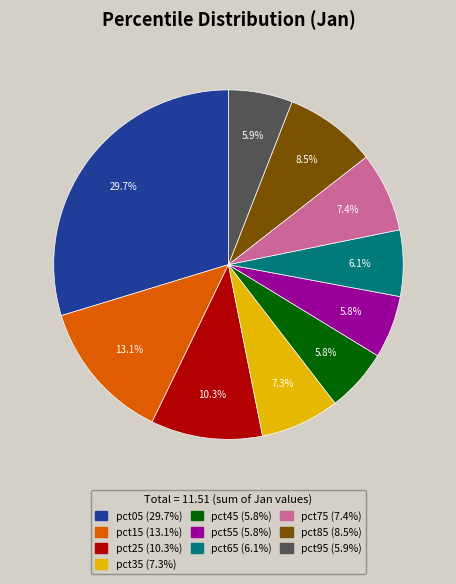

Is there a majority slice in this chart?

No